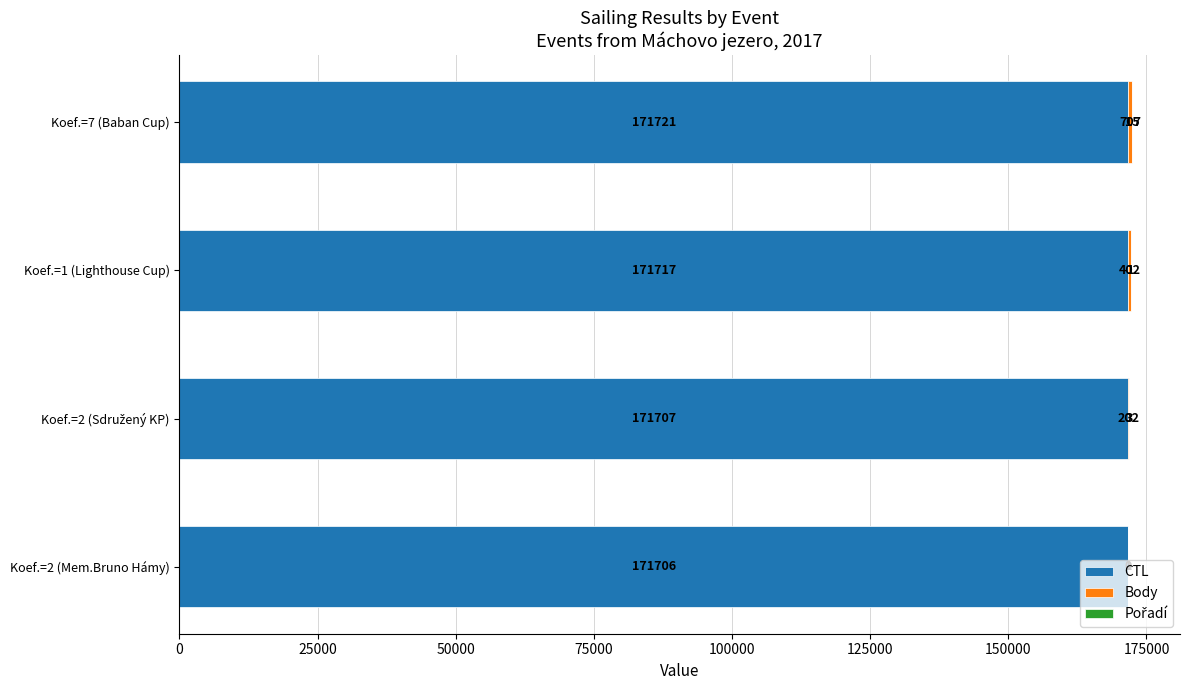

At which category is the sum across all series the highest?

Koef.=7 (Baban Cup)